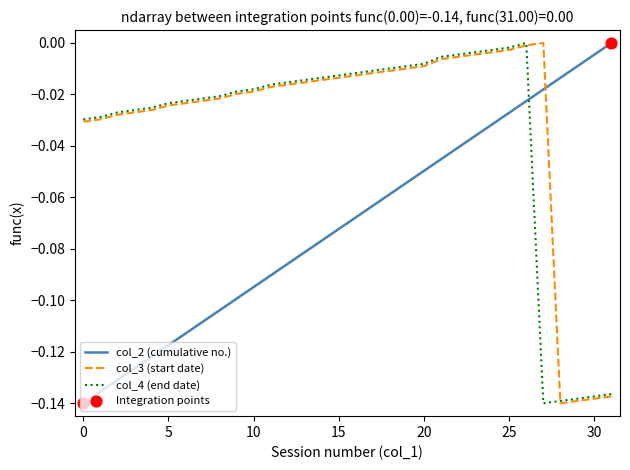

Which series ends up on top after the final intersection of col_2 (cumulative no.) and col_4 (end date)?

col_2 (cumulative no.)